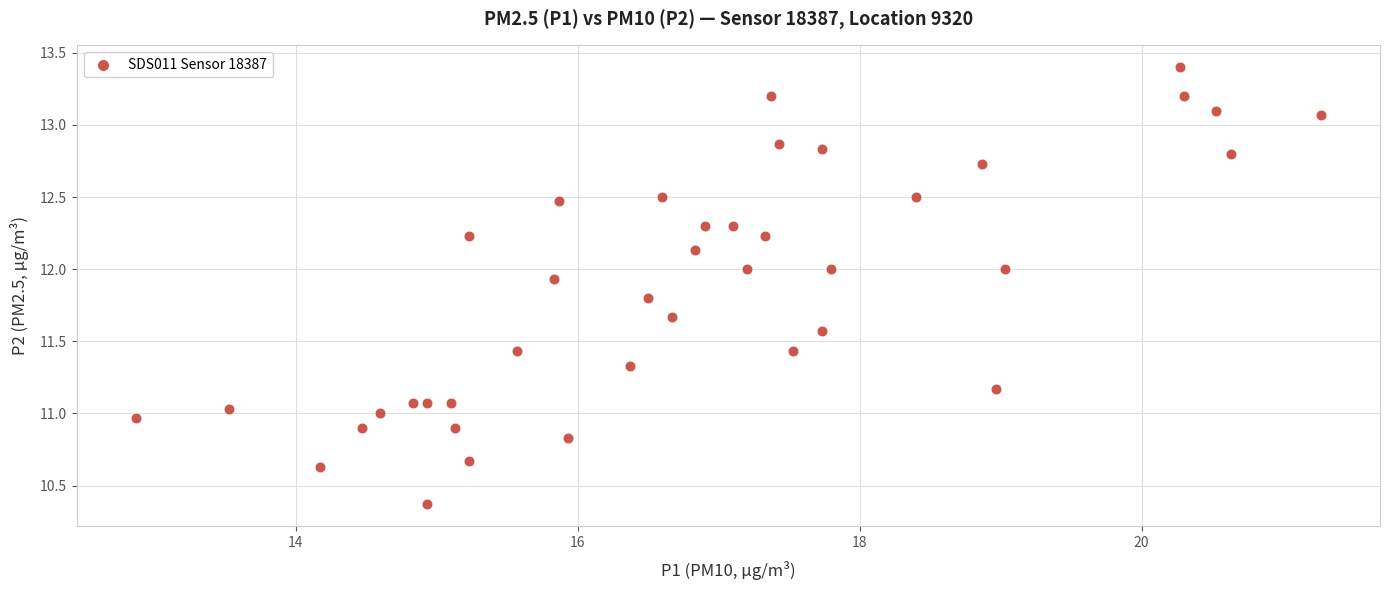

What is the range of X values (max minus min)?

8.4